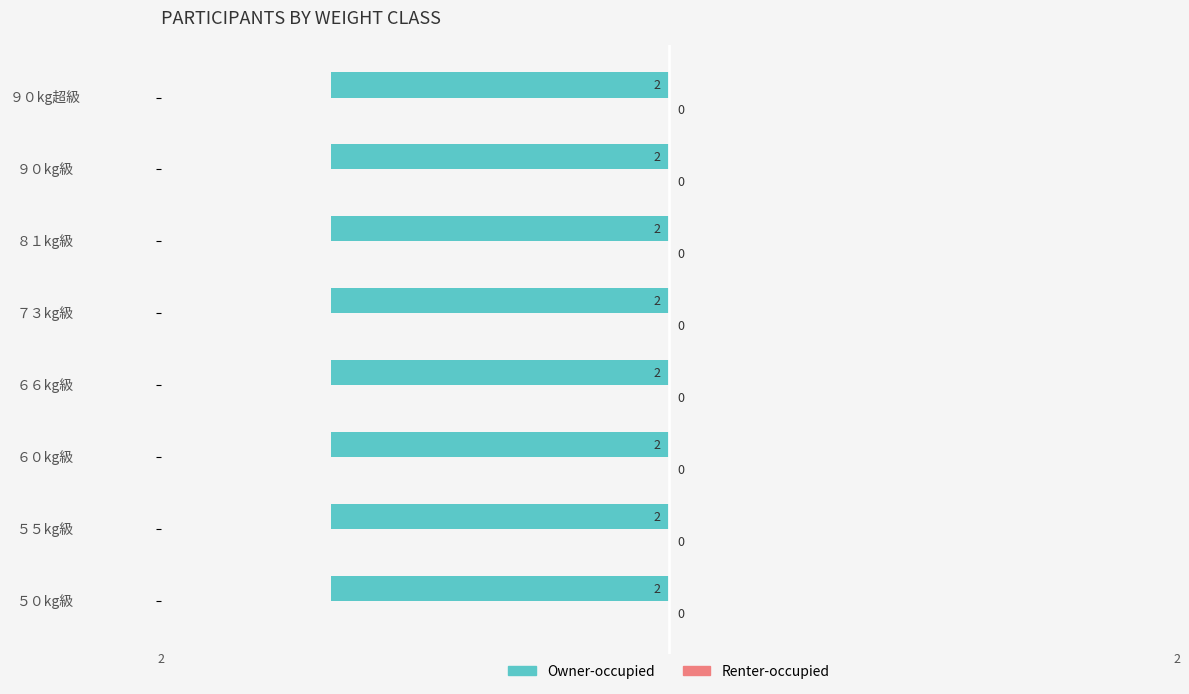

Rank the series by their average value, from lowest to highest.

Renter-occupied, Owner-occupied